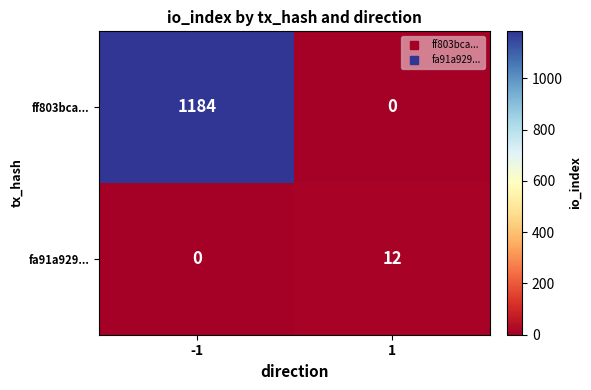

What is the difference between the highest and lowest values at 1?

12